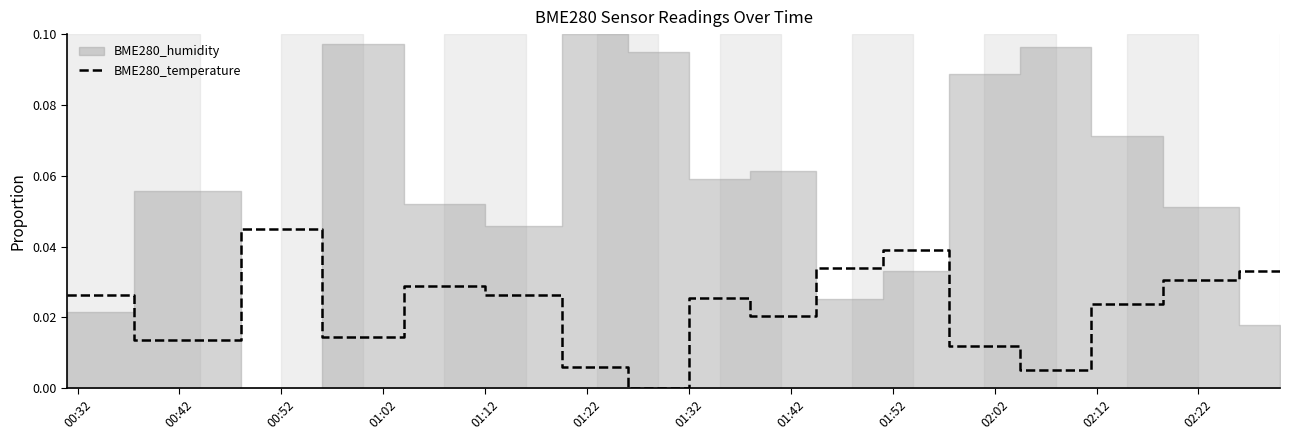

Count the number of values greater than 0.

16